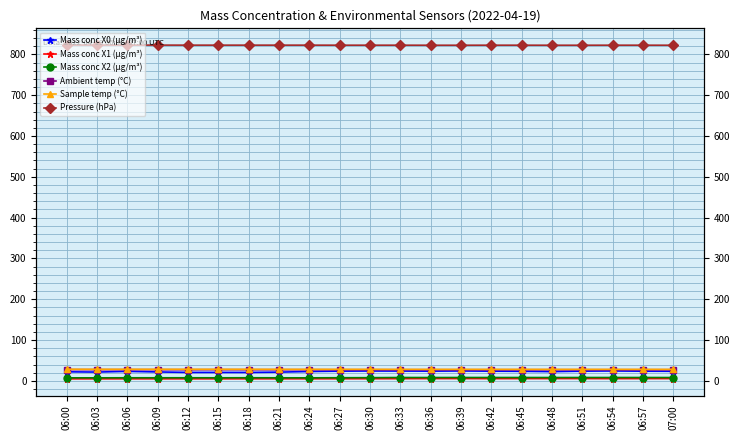

Which category has the lowest value in the Mass conc X0 (μg/m³) series?

06:18